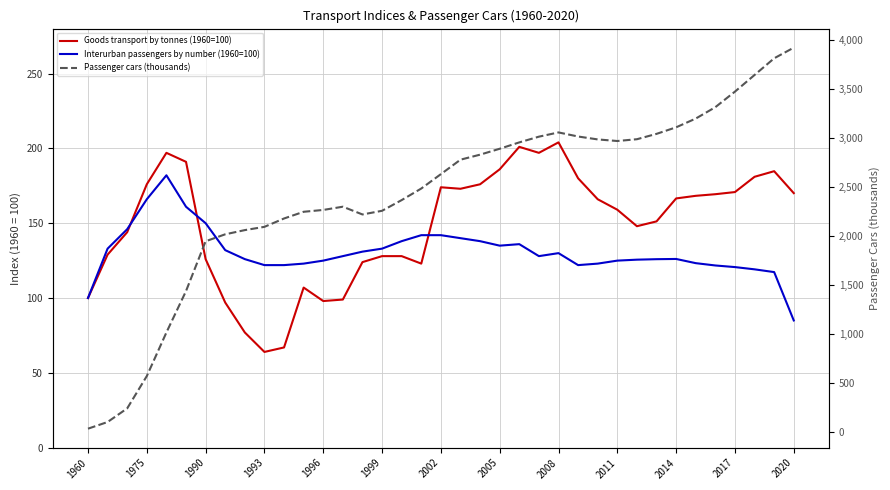

Which series ends up on top after the final intersection of Interurban passengers by number (1960=100) and Goods transport by tonnes (1960=100)?

Goods transport by tonnes (1960=100)